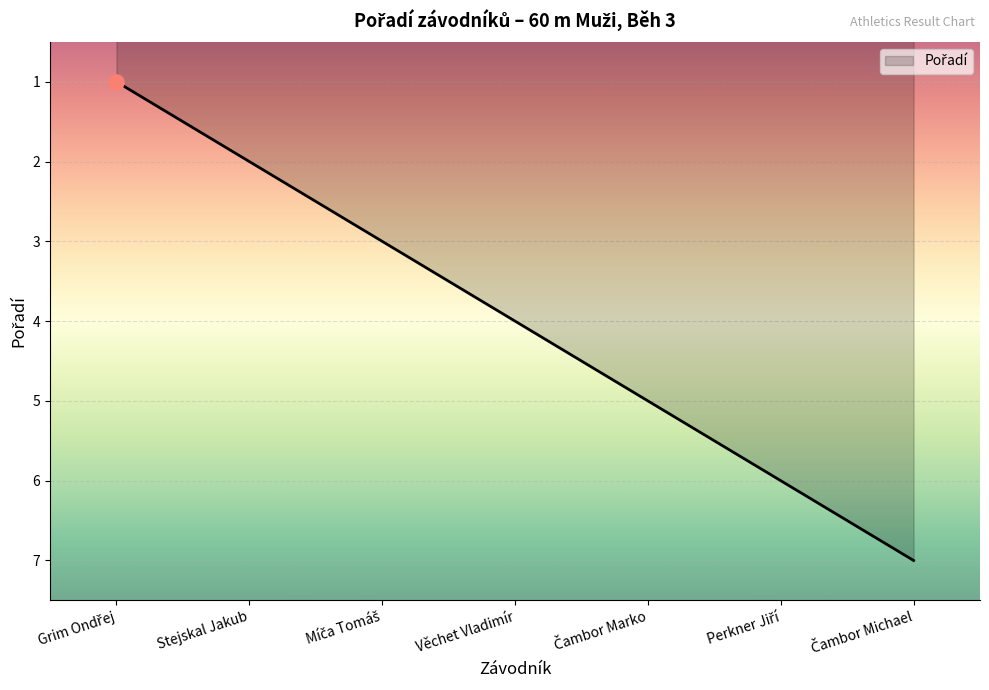

What is the greatest value displayed?

7